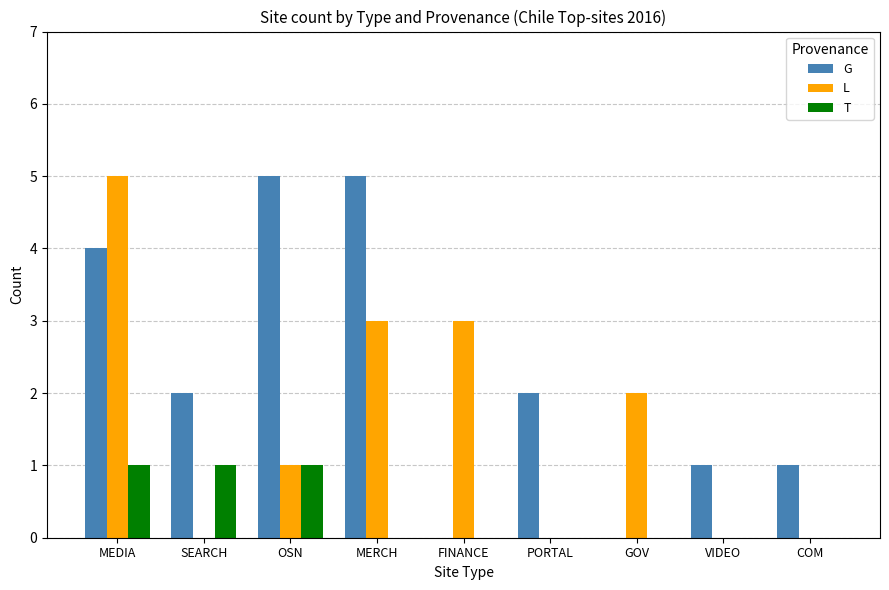

What is the maximum value shown in the chart?

5